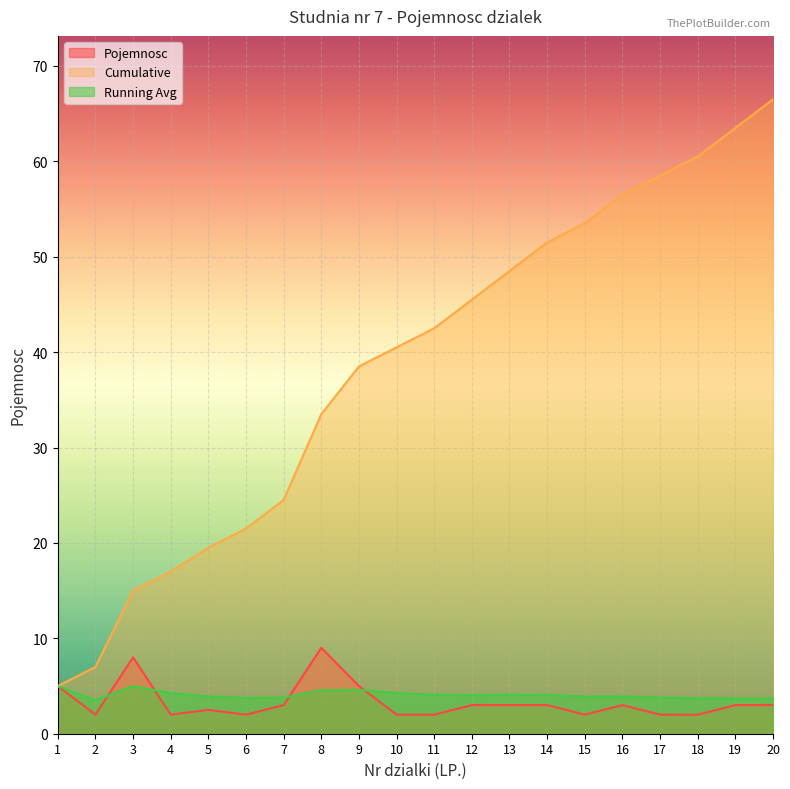

Reading left to right, list all the values displayed in this chart.

Pojemnosc: 5.0	2.0	8.0	2.0	2.5	2.0	3.0	9.0	5.0	2.0	2.0	3.0	3.0	3.0	2.0	3.0	2.0	2.0	3.0	3.0
Cumulative: 5.0	7.0	15.0	17.0	19.5	21.5	24.5	33.5	38.5	40.5	42.5	45.5	48.5	51.5	53.5	56.5	58.5	60.5	63.5	66.5
Running Avg: 5.0	3.5	5.0	4.2	3.9	3.8	3.8	4.6	4.6	4.2	4.1	4.0	4.1	4.1	3.9	3.9	3.8	3.7	3.7	3.7